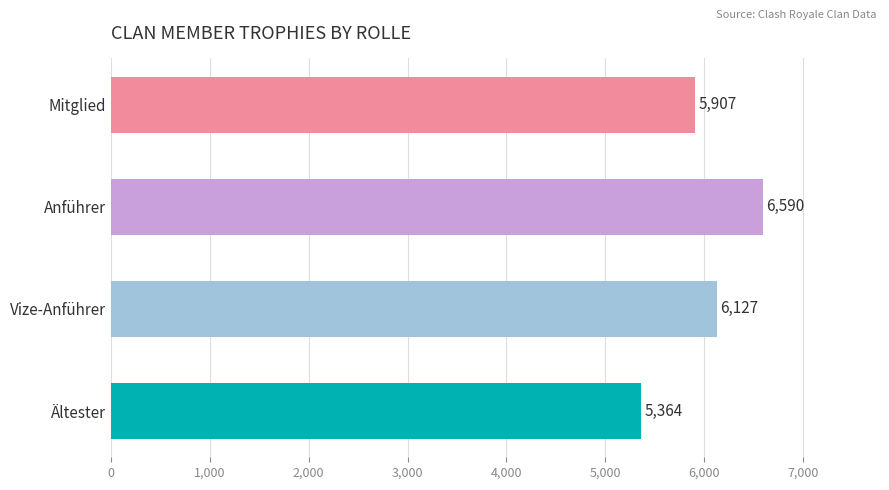

Which category has the lowest value across all series?

Ältester